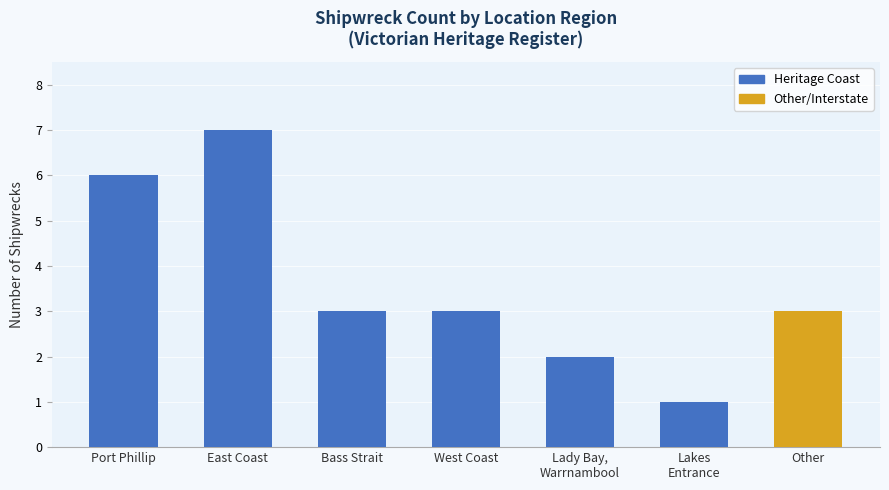

What is the average value?

4